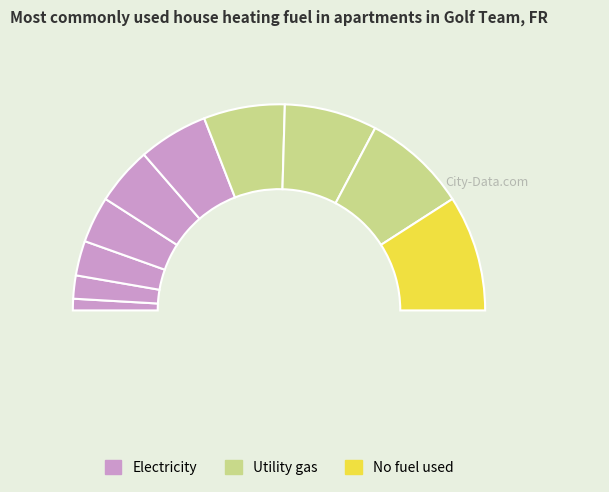

To the nearest percent, what is the difference between the largest and smallest slice percentages?

16%